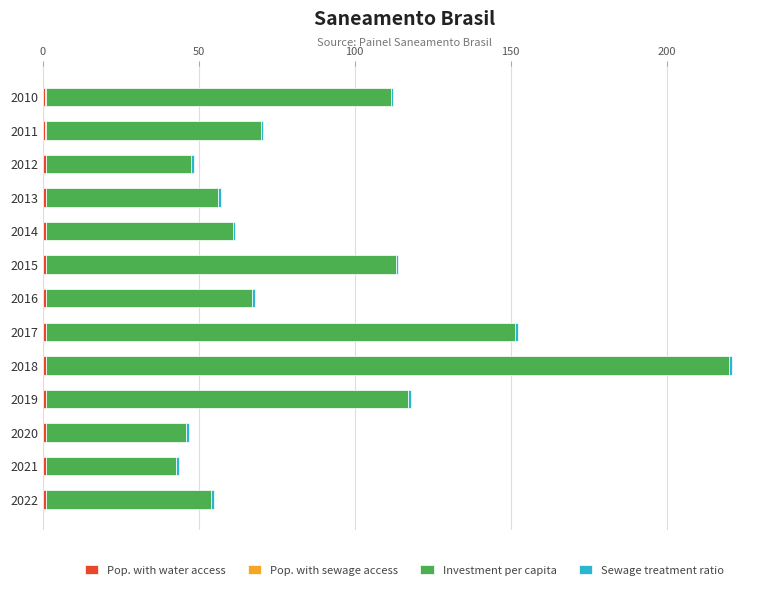

Count the number of data series in this chart.

4